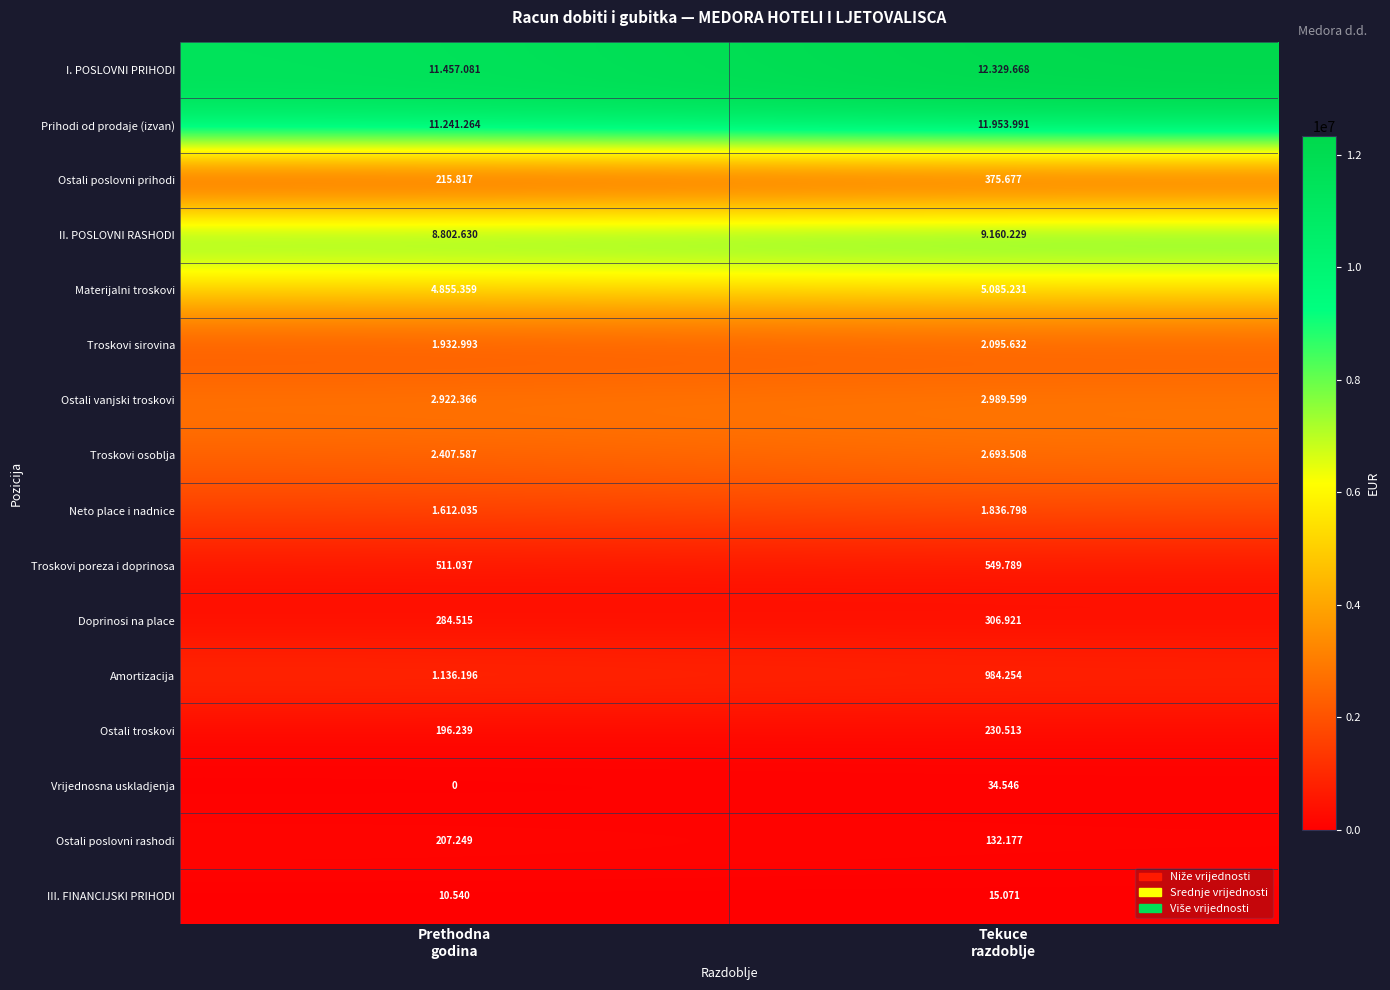

The III. FINANCIJSKI PRIHODI series shows 5163 at Prethodna godina. True or false?

False